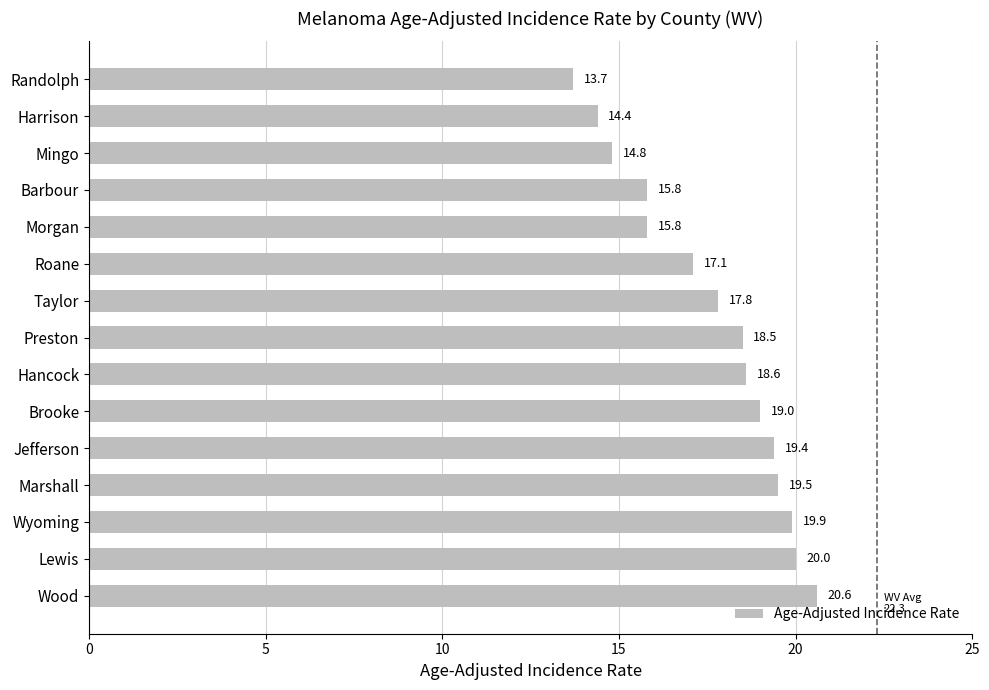

What is the minimum value shown in the chart?

13.7